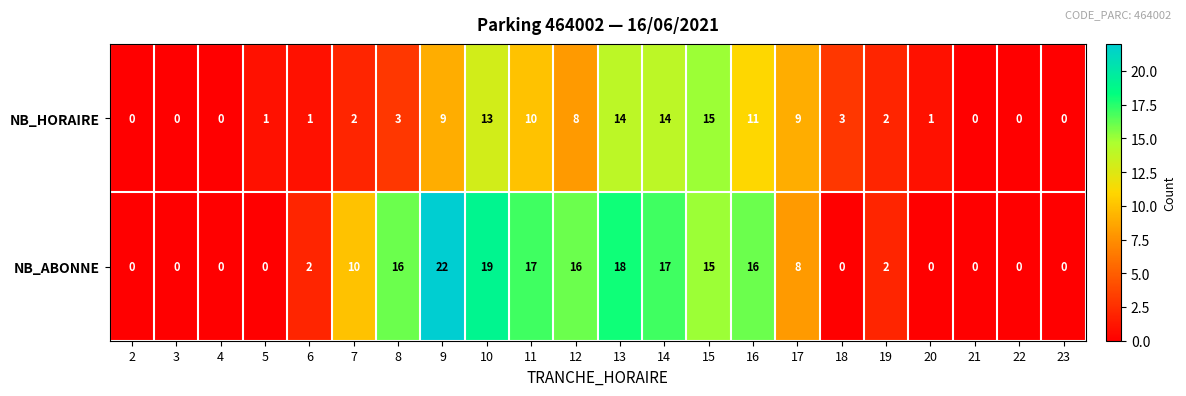

Where is NB_ABONNE nearest to the value 11?

7